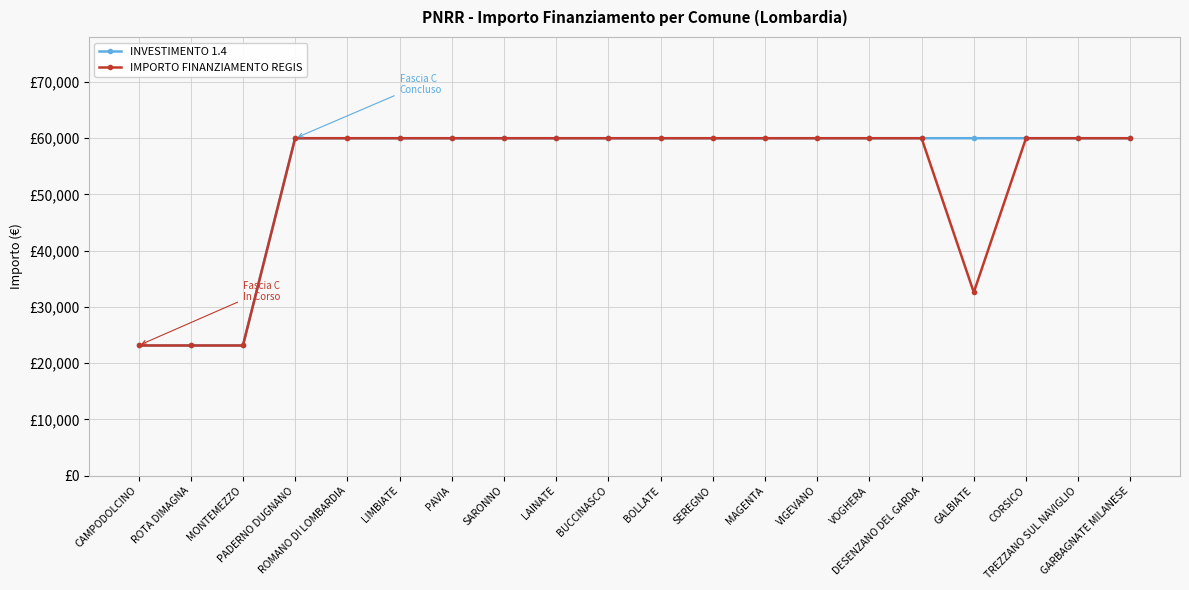

What are all the series names shown in the legend?

INVESTIMENTO 1.4, IMPORTO FINANZIAMENTO REGIS